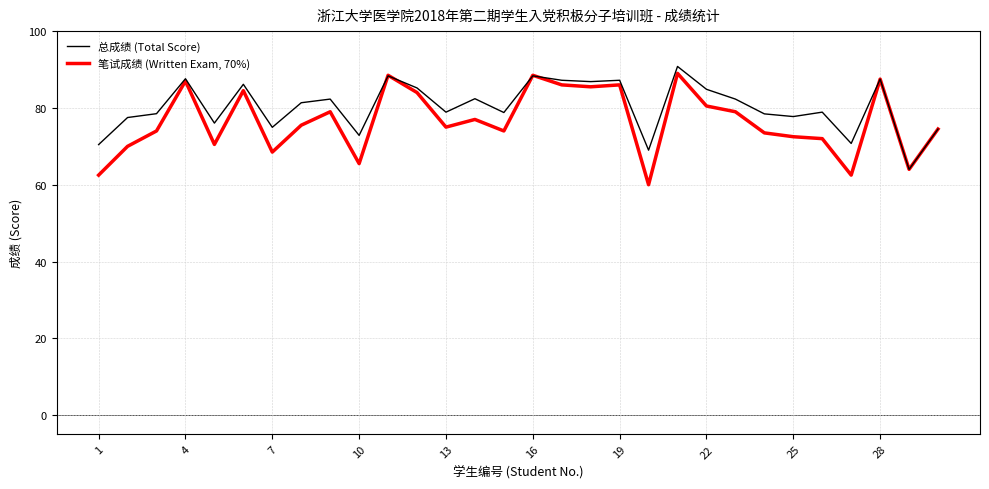

Rank the series by their average value, from highest to lowest.

总成绩 (Total Score), 笔试成绩 (Written Exam, 70%)